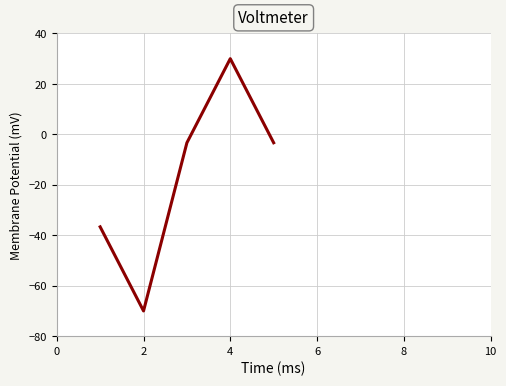

What is the average value?

-16.7